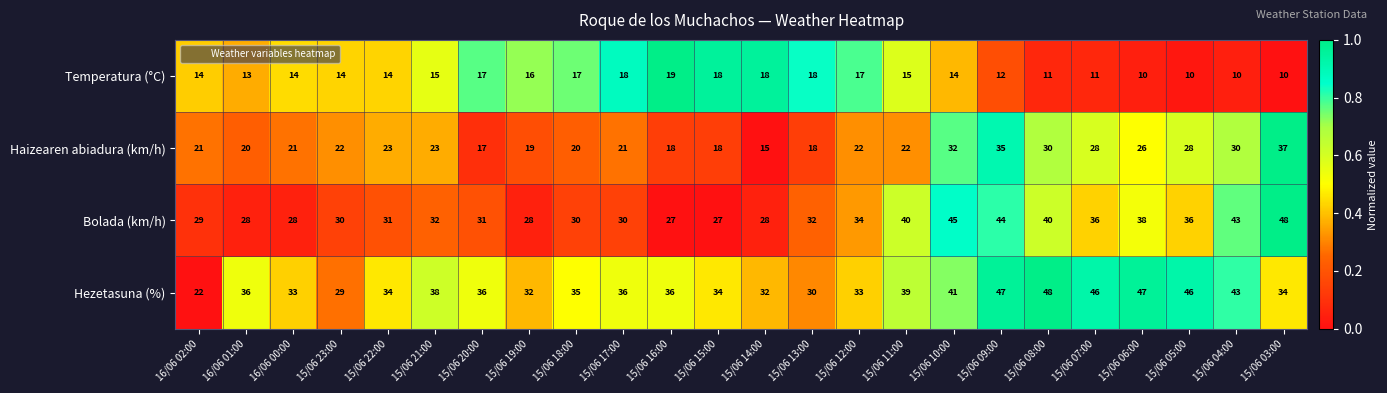

How many distinct data groups are displayed?

4